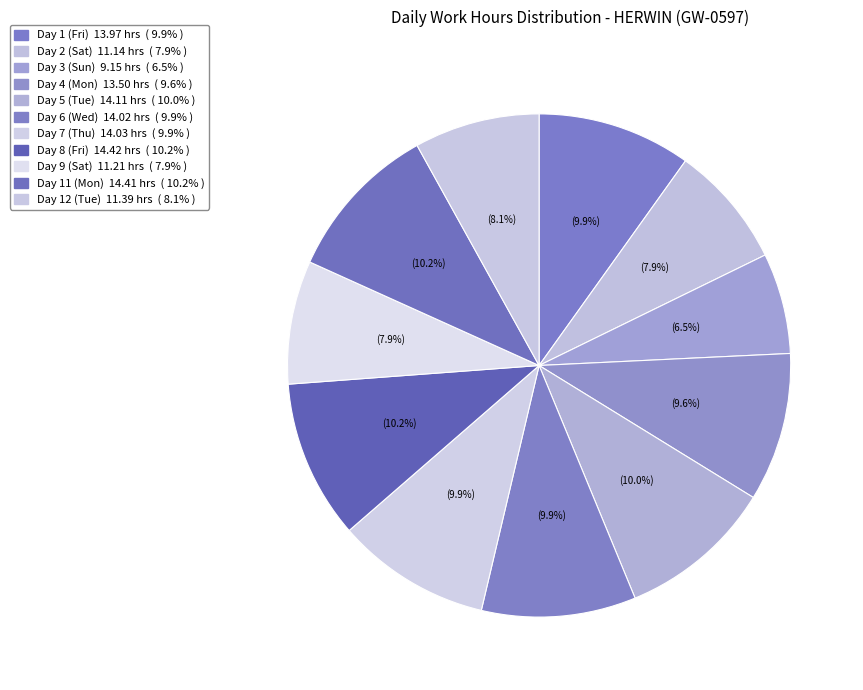

Count the number of slices in the pie.

11